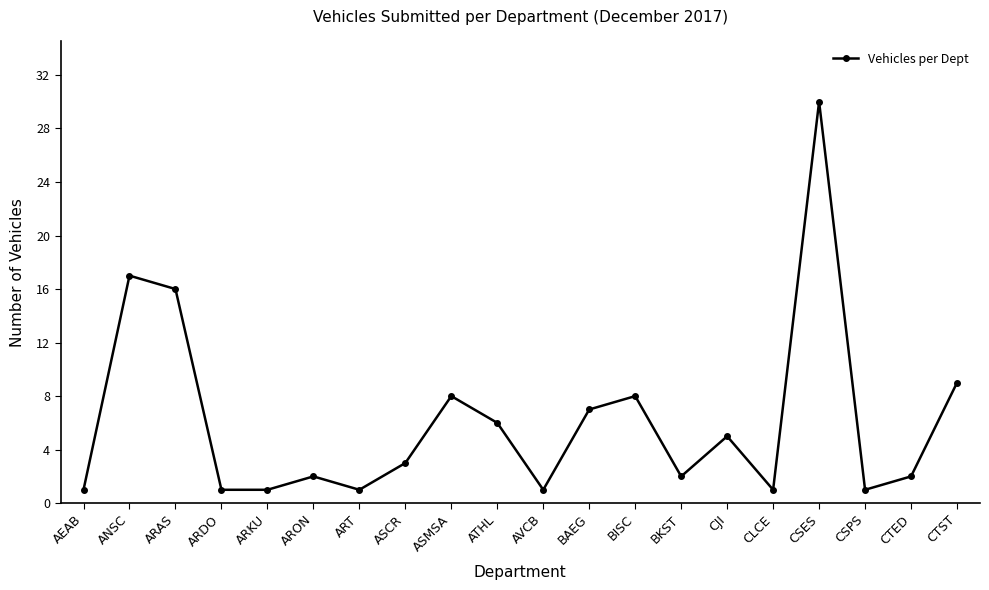

How many interior local peaks (higher than both neighbors) does the data have?

6